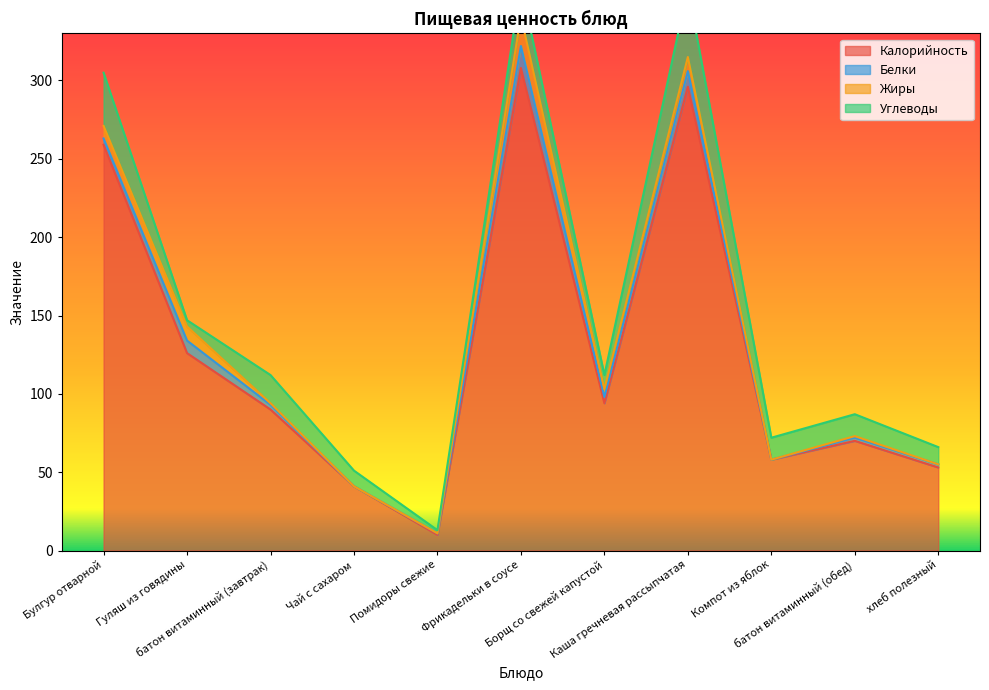

How many data points does each series have?

11